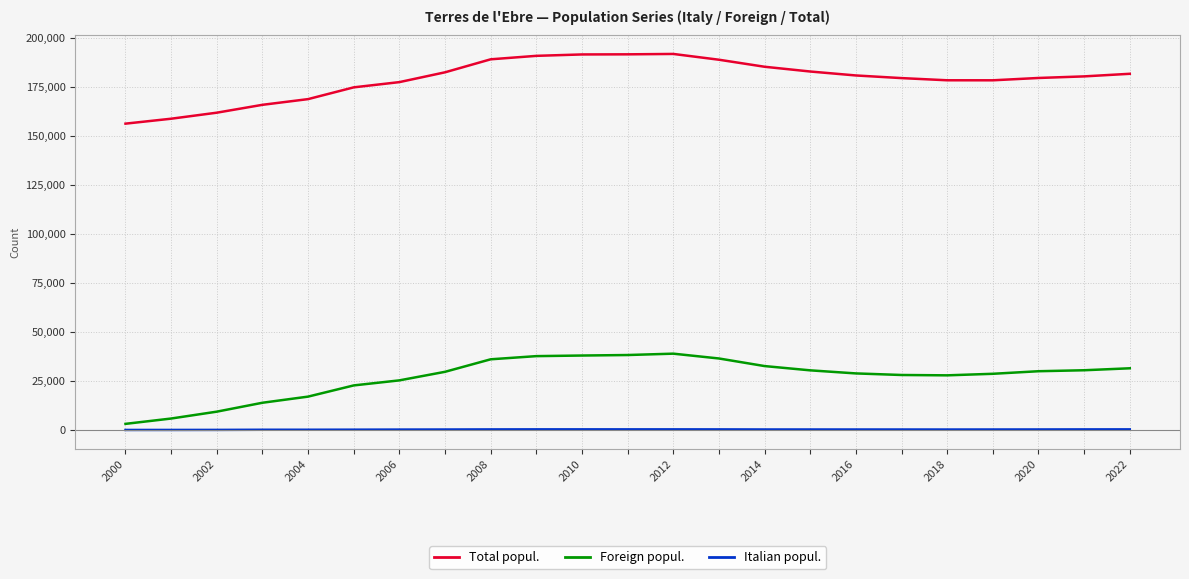

Count the number of categories in the chart.

23